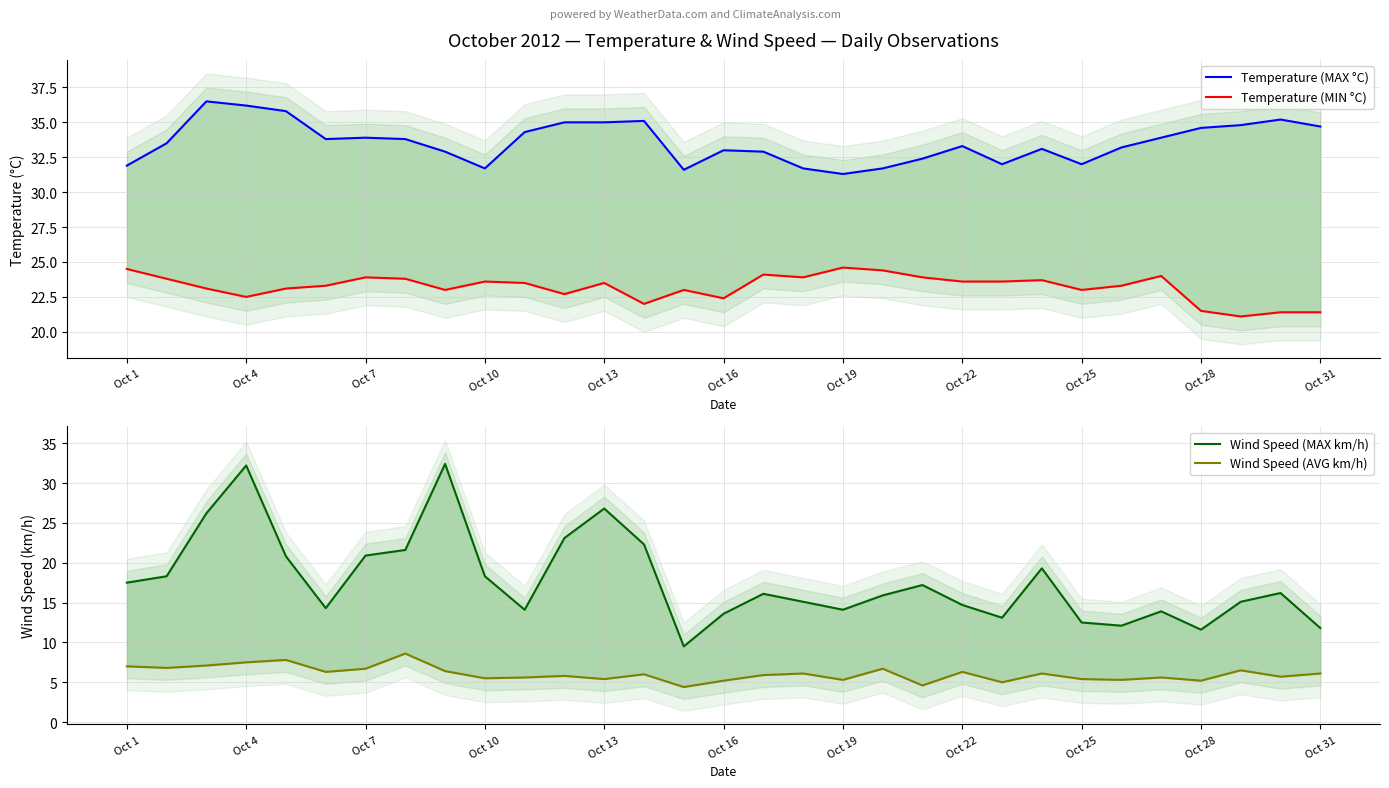

Reading left to right, transcribe all the data shown in this chart.

Temperature (MAX °C): 31.9	33.5	36.5	36.2	35.8	33.8	33.9	33.8	32.9	31.7	34.3	35.0	35.0	35.1	31.6	33.0	32.9	31.7	31.3	31.7	32.4	33.3	32.0	33.1	32.0	33.2	33.9	34.6	34.8	35.2	34.7
Temperature (MIN °C): 24.5	23.8	23.1	22.5	23.1	23.3	23.9	23.8	23.0	23.6	23.5	22.7	23.5	22.0	23.0	22.4	24.1	23.9	24.6	24.4	23.9	23.6	23.6	23.7	23.0	23.3	24.0	21.5	21.1	21.4	21.4
Wind Speed (MAX km/h): 17.5	18.3	26.2	32.2	20.8	14.3	20.9	21.6	32.4	18.3	14.1	23.1	26.8	22.3	9.5	13.6	16.1	15.1	14.1	15.9	17.2	14.7	13.1	19.3	12.5	12.1	13.9	11.6	15.1	16.2	11.8
Wind Speed (AVG km/h): 7.0	6.8	7.1	7.5	7.8	6.3	6.7	8.6	6.4	5.5	5.6	5.8	5.4	6.0	4.4	5.2	5.9	6.1	5.3	6.7	4.6	6.3	5.0	6.1	5.4	5.3	5.6	5.2	6.5	5.7	6.1